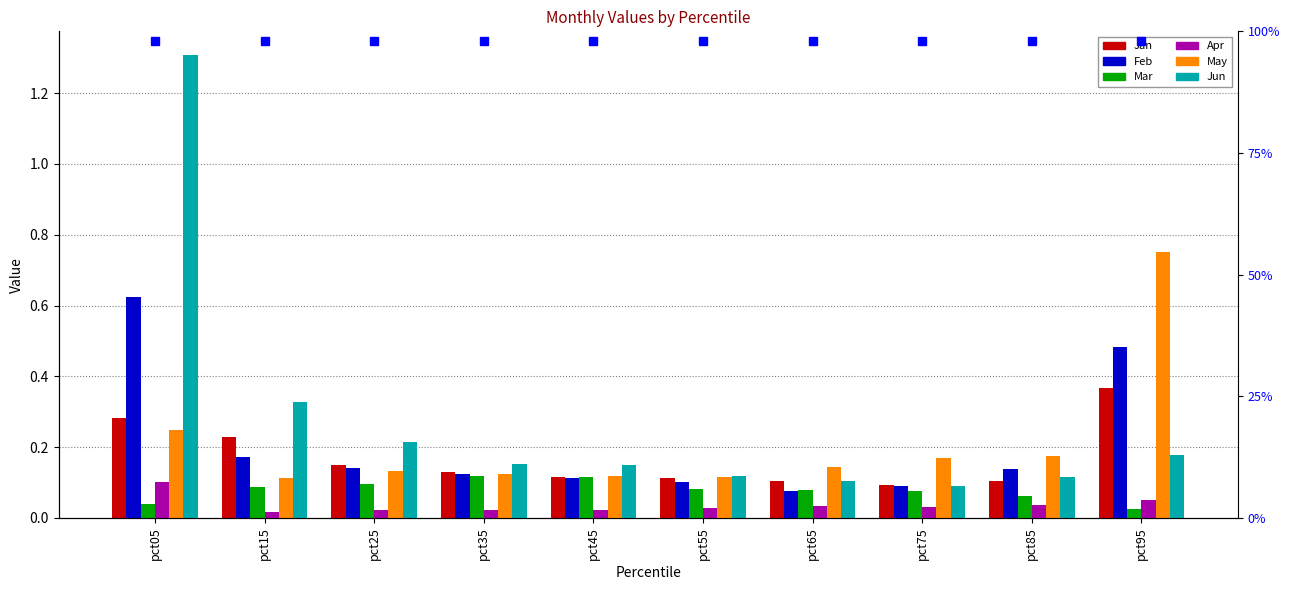

What is the sum of the May values at pct55 and pct95?

0.9